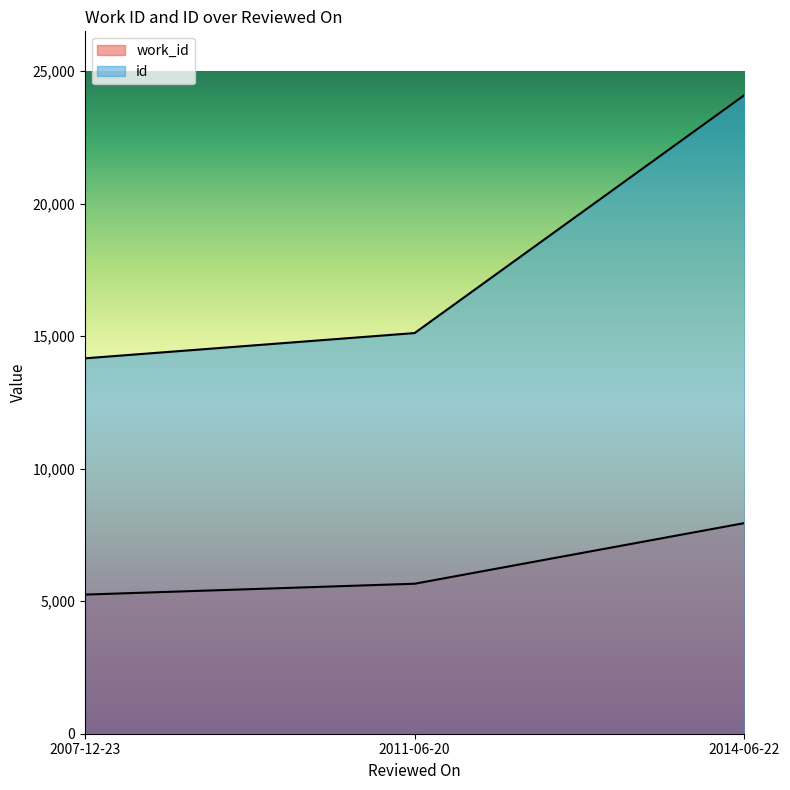

What are all the series names shown in the legend?

work_id, id